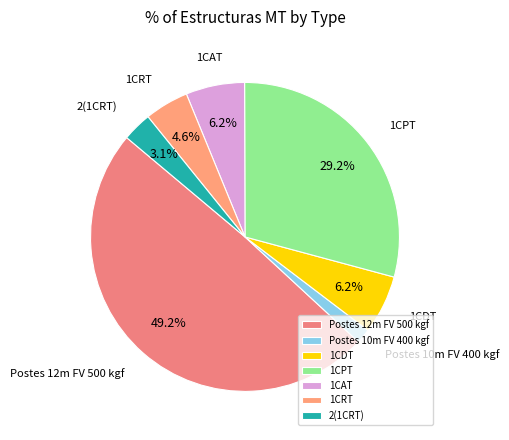

Is it true that 1CAT is 6% of the pie?

True